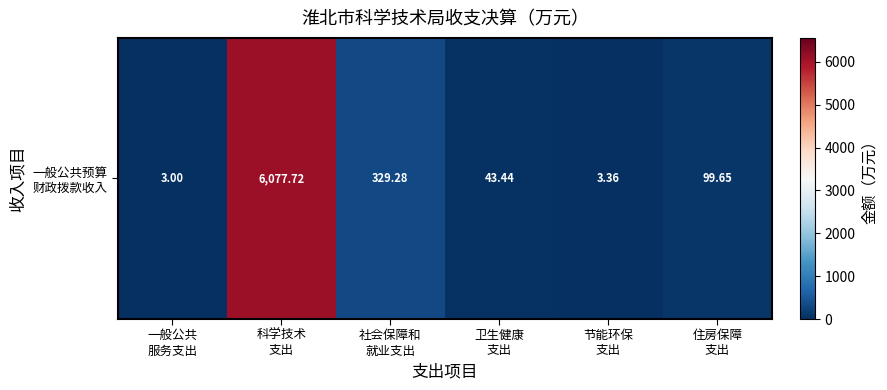

Reading left to right, what are all the values shown in this chart?

3.0	6077.7	329.3	43.4	3.4	99.7